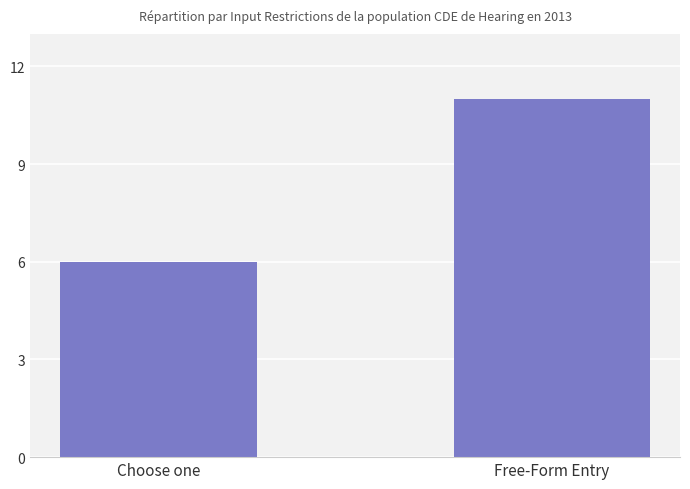

Read the value at Choose one.

6